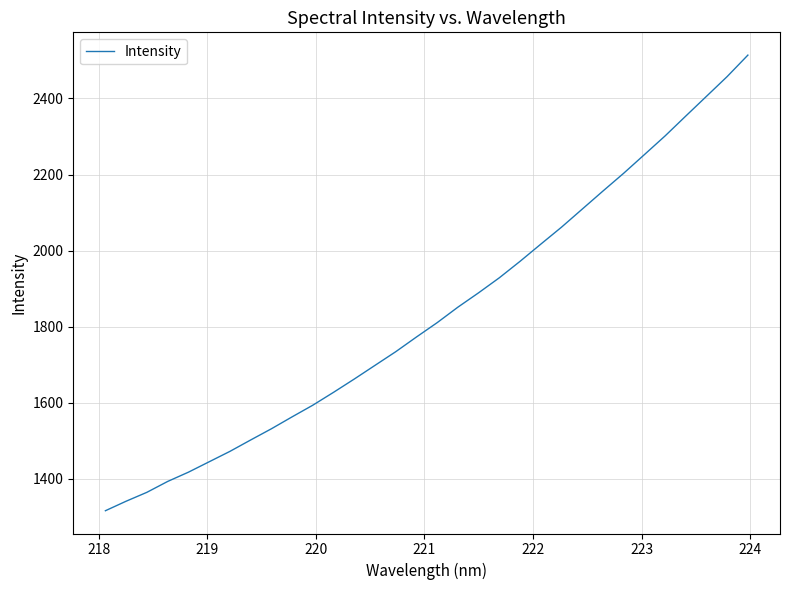

What is the minimum value shown in the chart?

1316.4